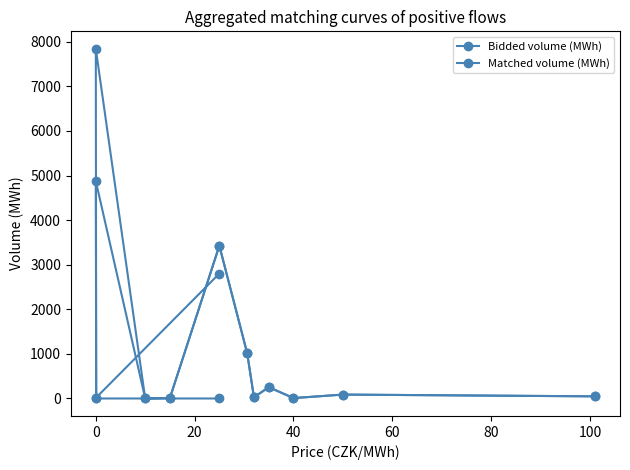

Is the value of Bidded volume (MWh) at 11 greater than the value of Matched volume (MWh) at 11?

Yes